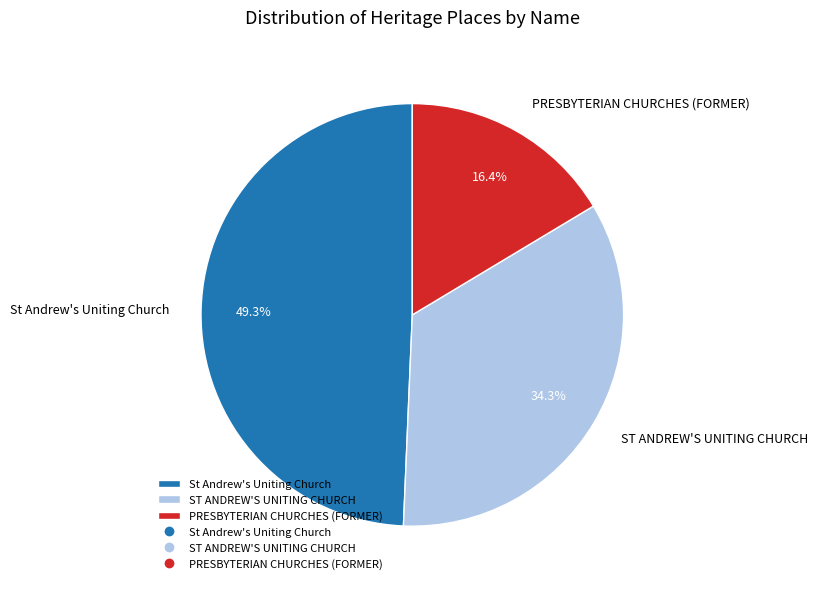

True or false: PRESBYTERIAN CHURCHES (FORMER) accounts for 16% of the total.

True